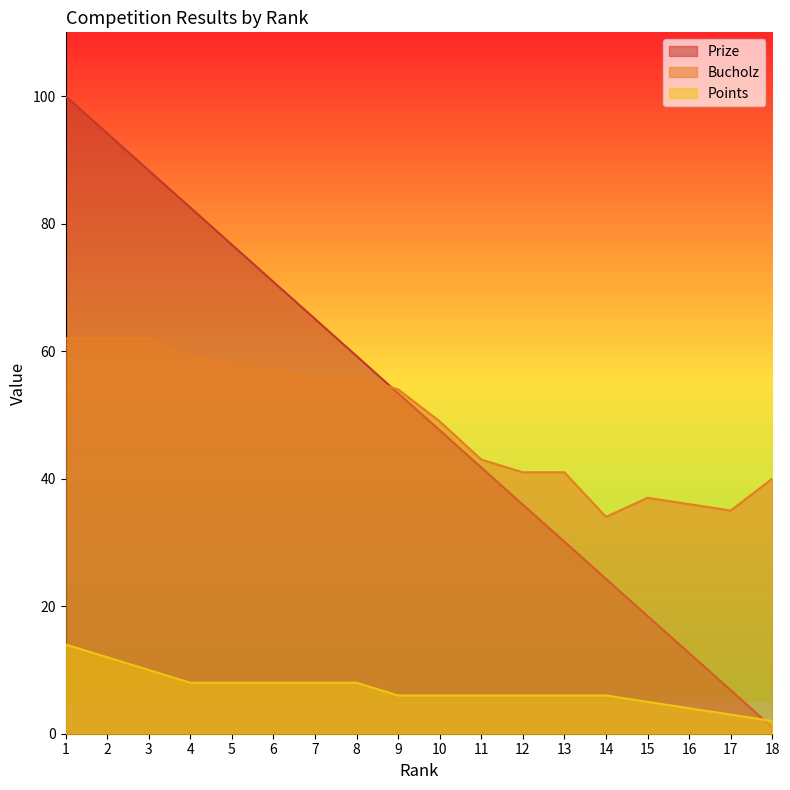

What is the value of the Bucholz point at the 2nd from the left?

62.0